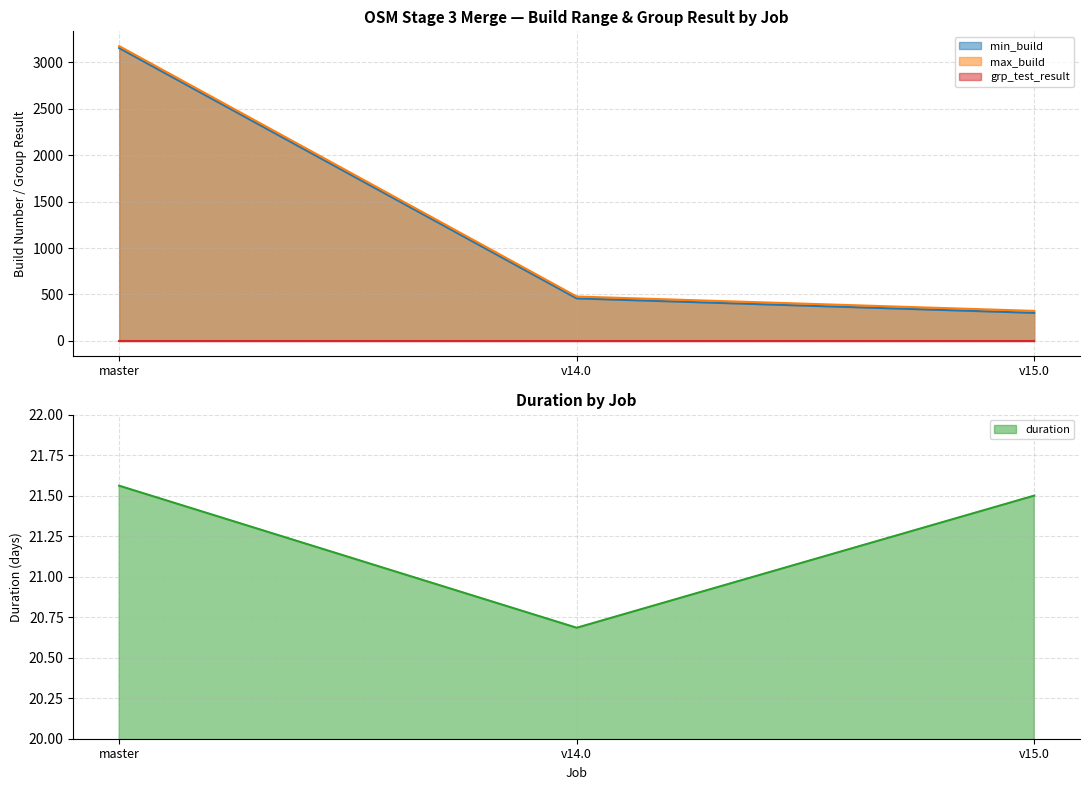

How many lines are shown in the chart?

3